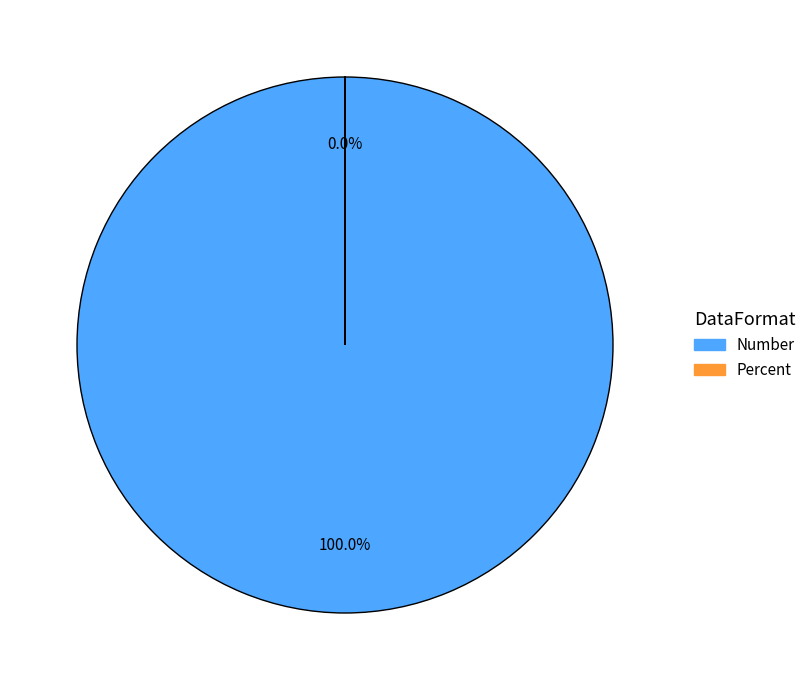

Rank the categories by value from highest to lowest.

Number, Percent